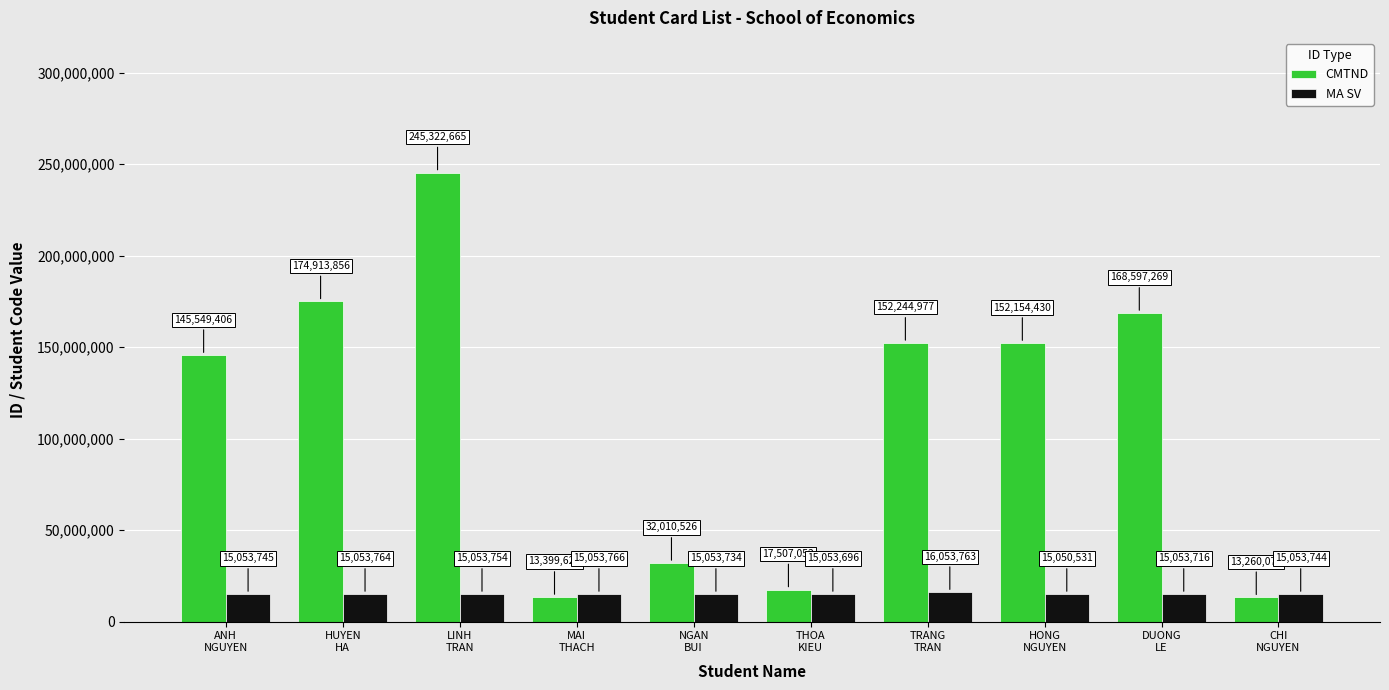

What is the highest value of the MA SV series?

16053763